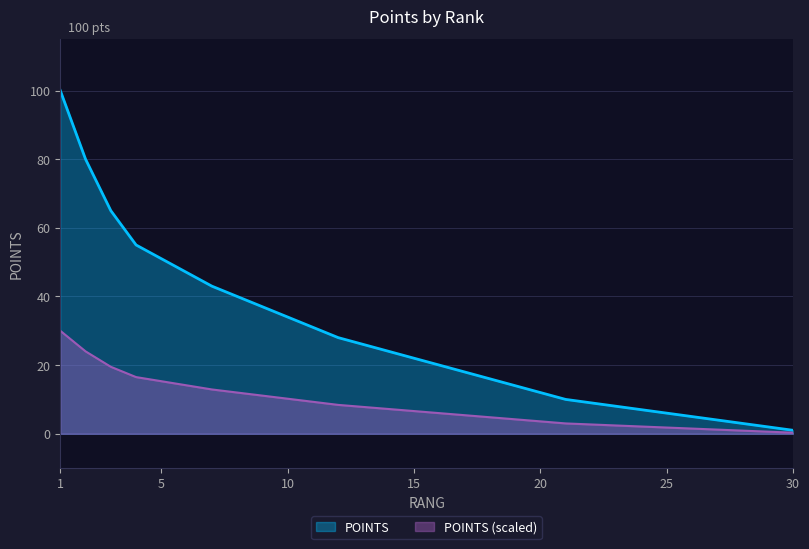

What value does the data have at 18?

4.8